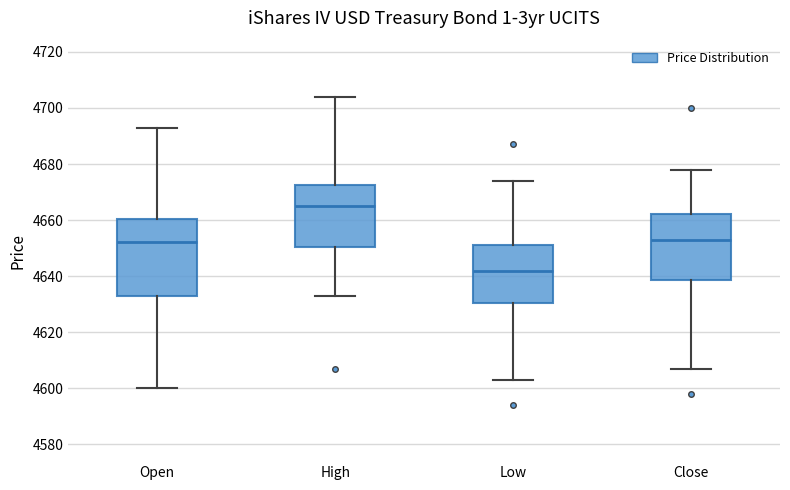

Which box is the tallest, from its lower edge to its upper edge?

Open